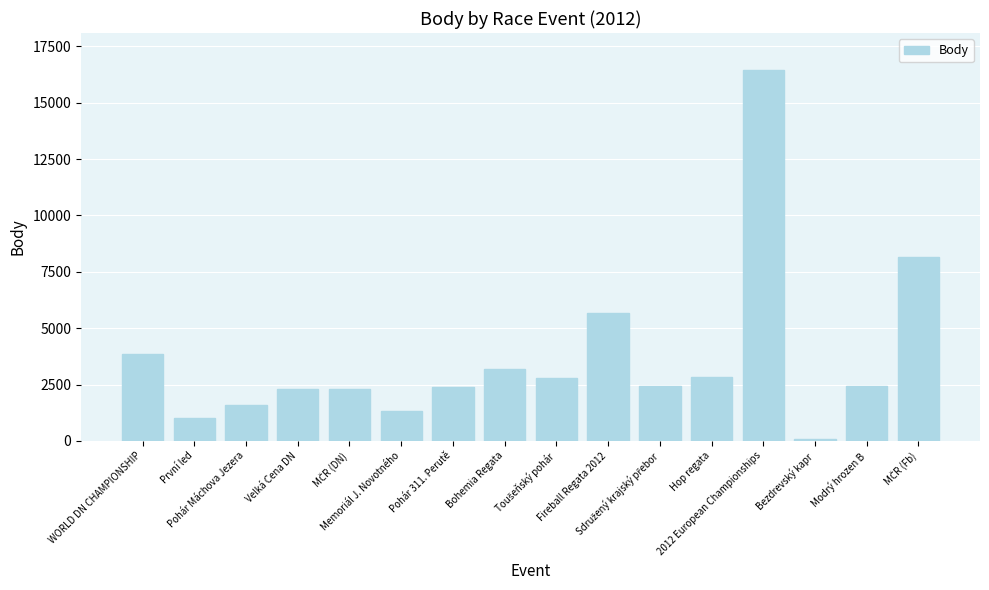

Which category has the highest value across all series?

2012 European Championships